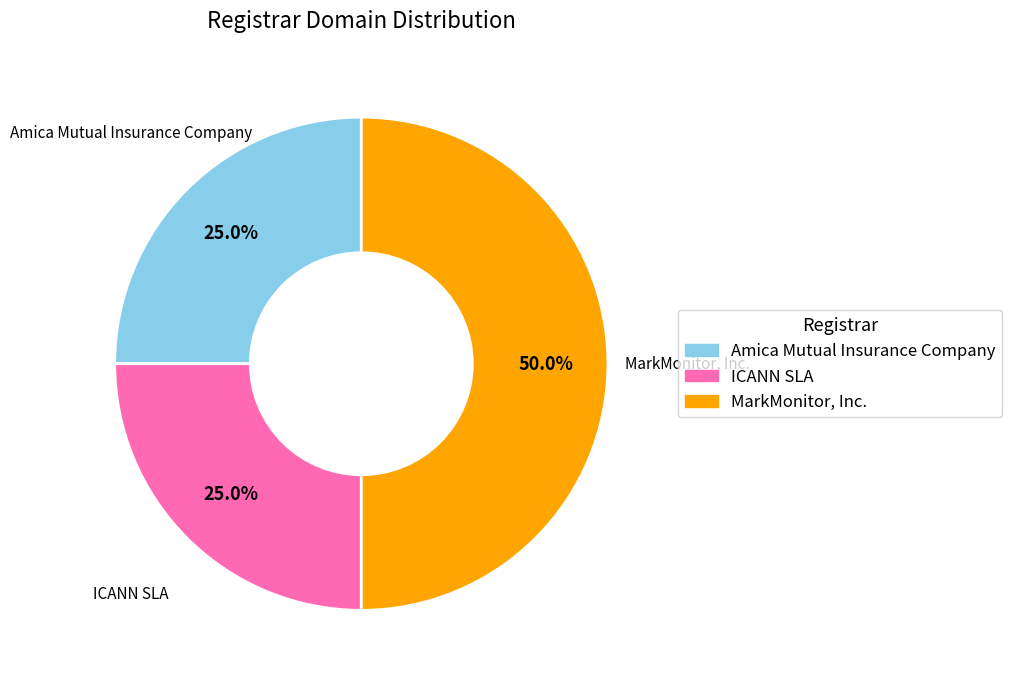

What is the total percentage of ICANN SLA and Amica Mutual Insurance Company?

50.0%